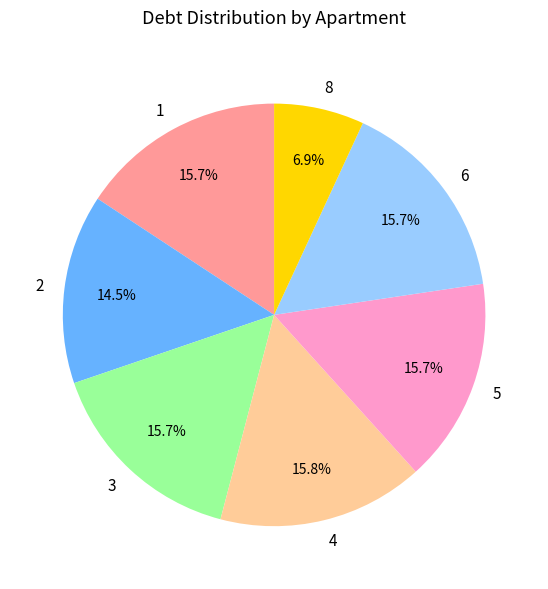

Between 2 and 1, which is larger?

1